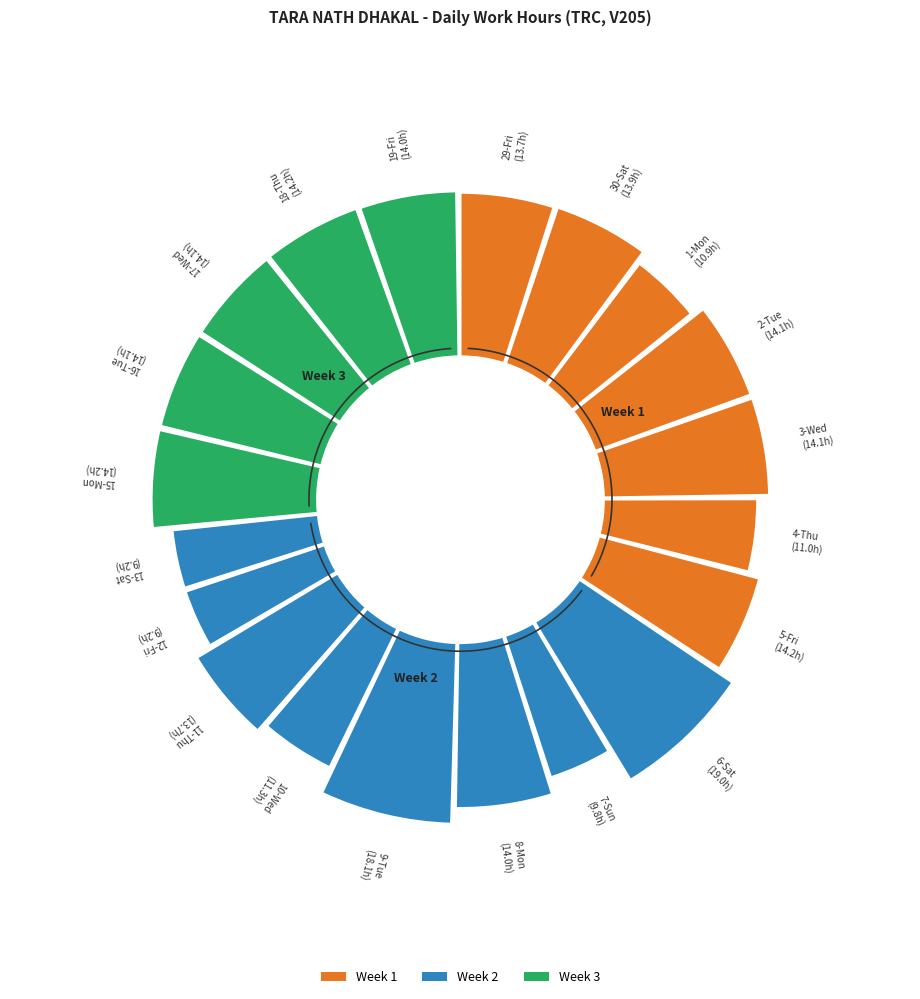

Is it true that 10-Wed is 11% of the pie?

False